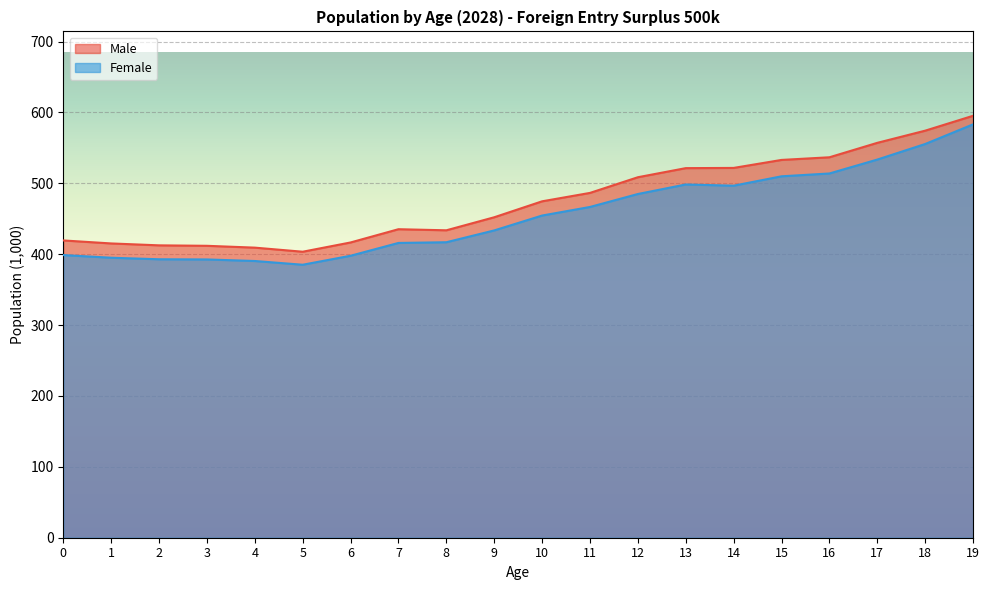

The Male series shows 252.3 at 10. True or false?

False